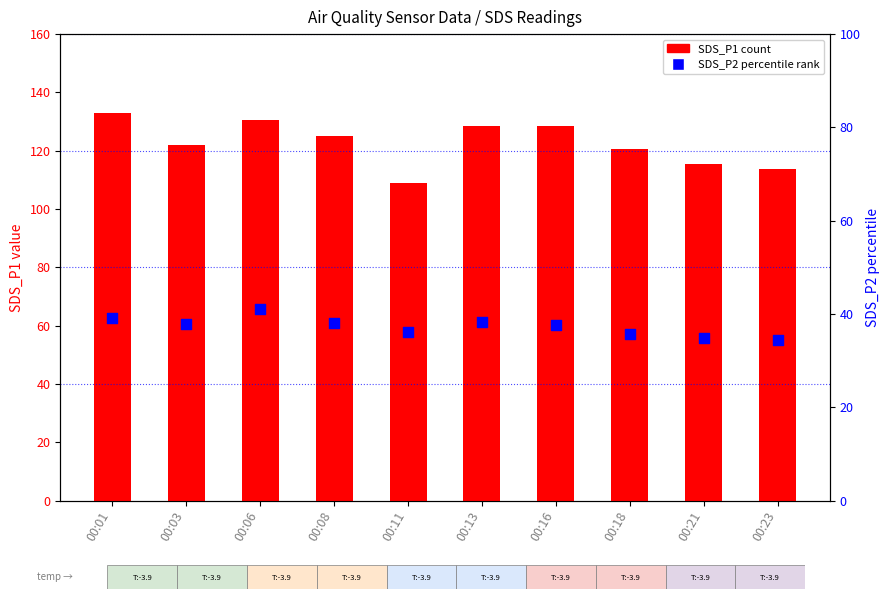

At how many categories does at least one series exceed 113?

9